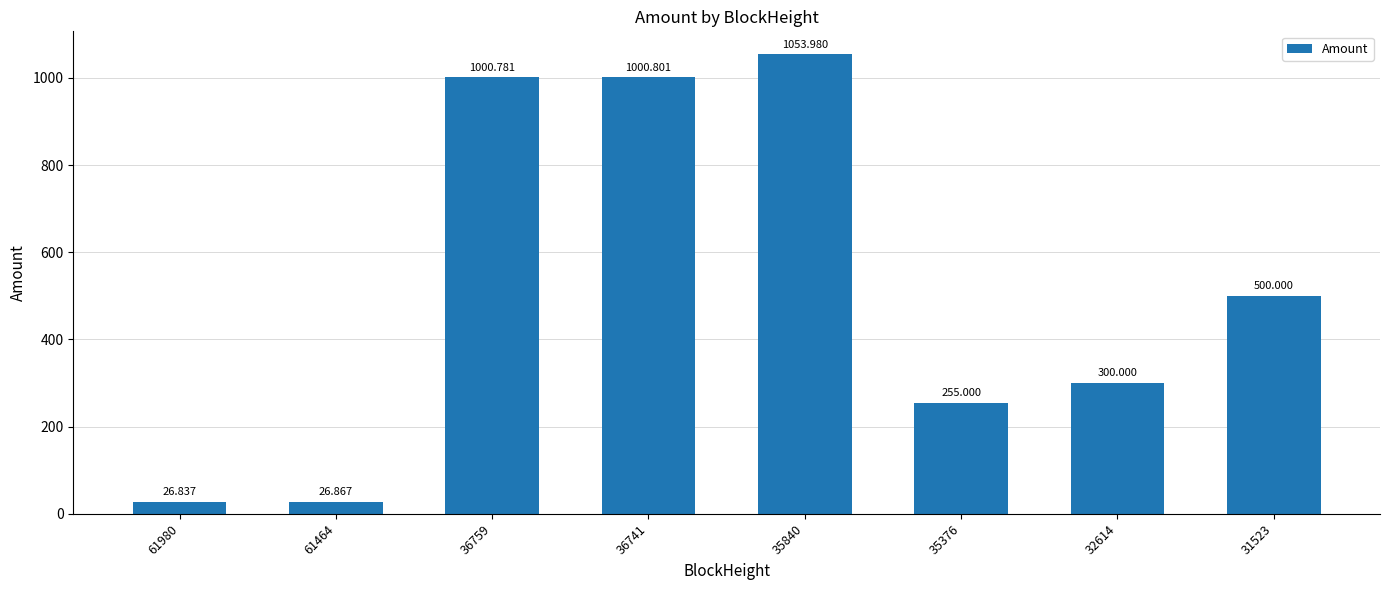

What is the difference between the maximum and minimum values?

1027.1